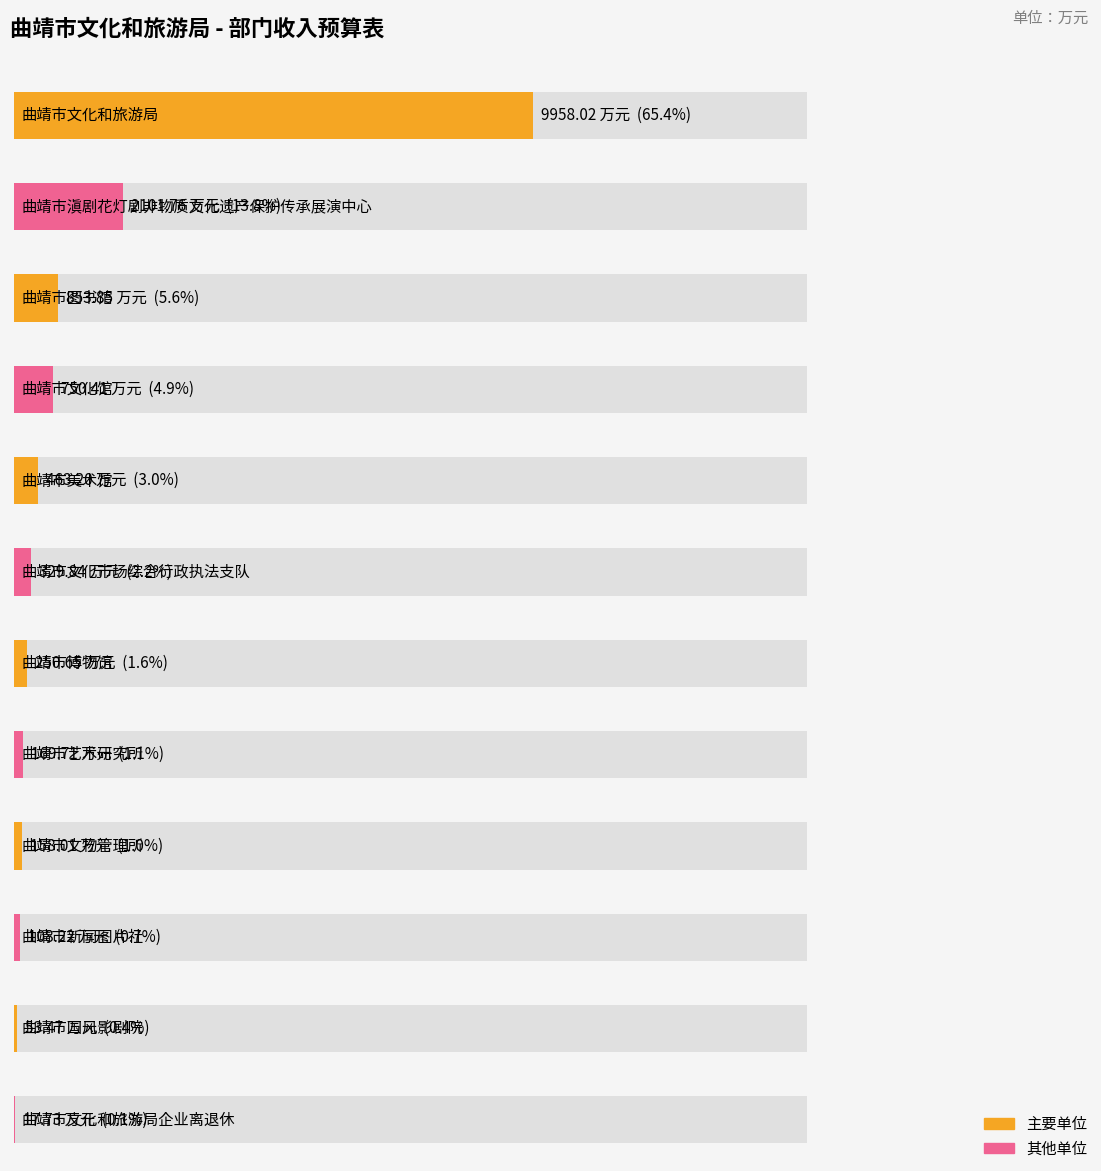

At which label is the value closest to 4987?

曲靖市滇剧花灯剧非物质文化遗产保护传承展演中心